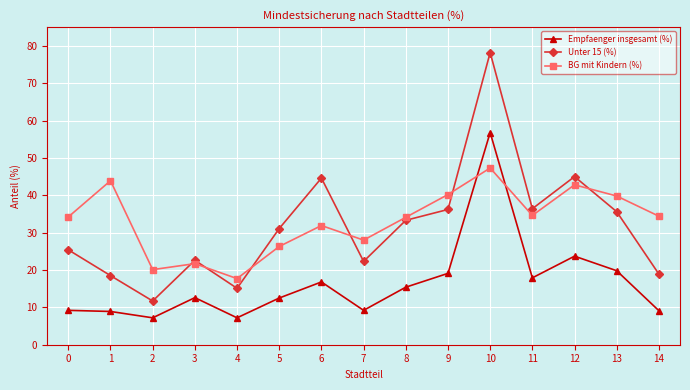

What is the value of the Unter 15 (%) point at the 3rd from the left?

11.7